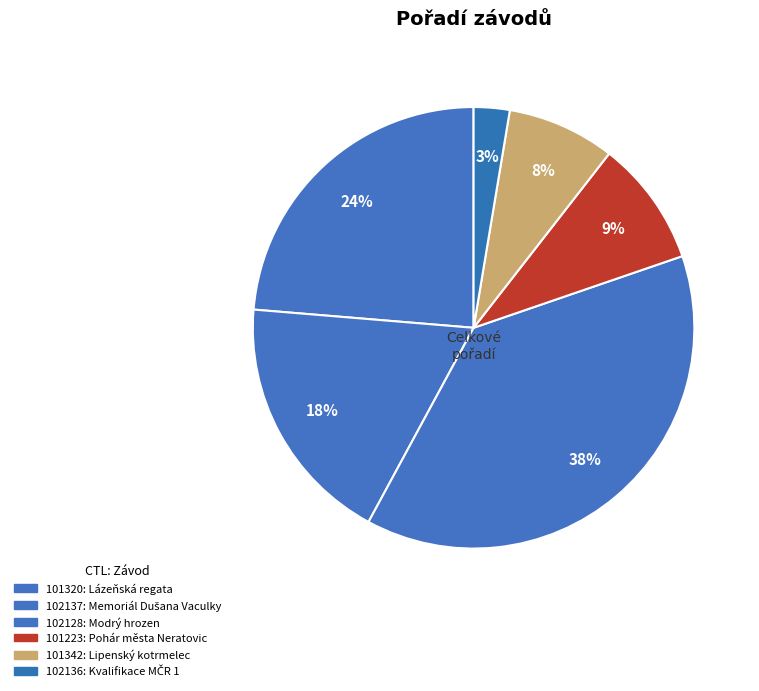

What is the total percentage of 101342 and 102128?

46.1%